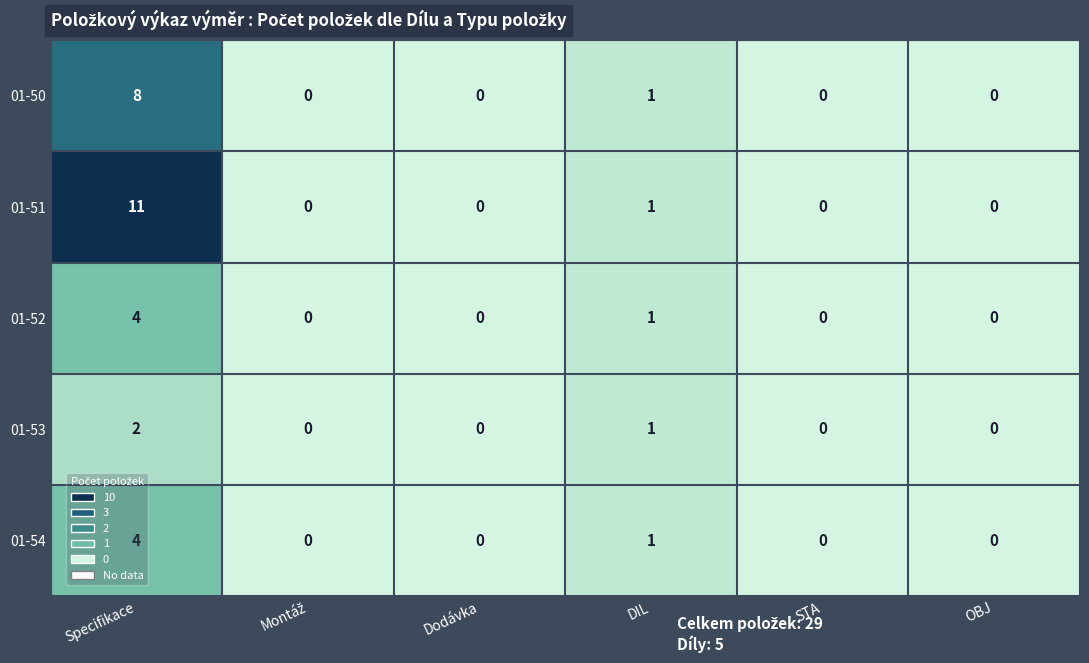

What is the greatest value displayed?

11